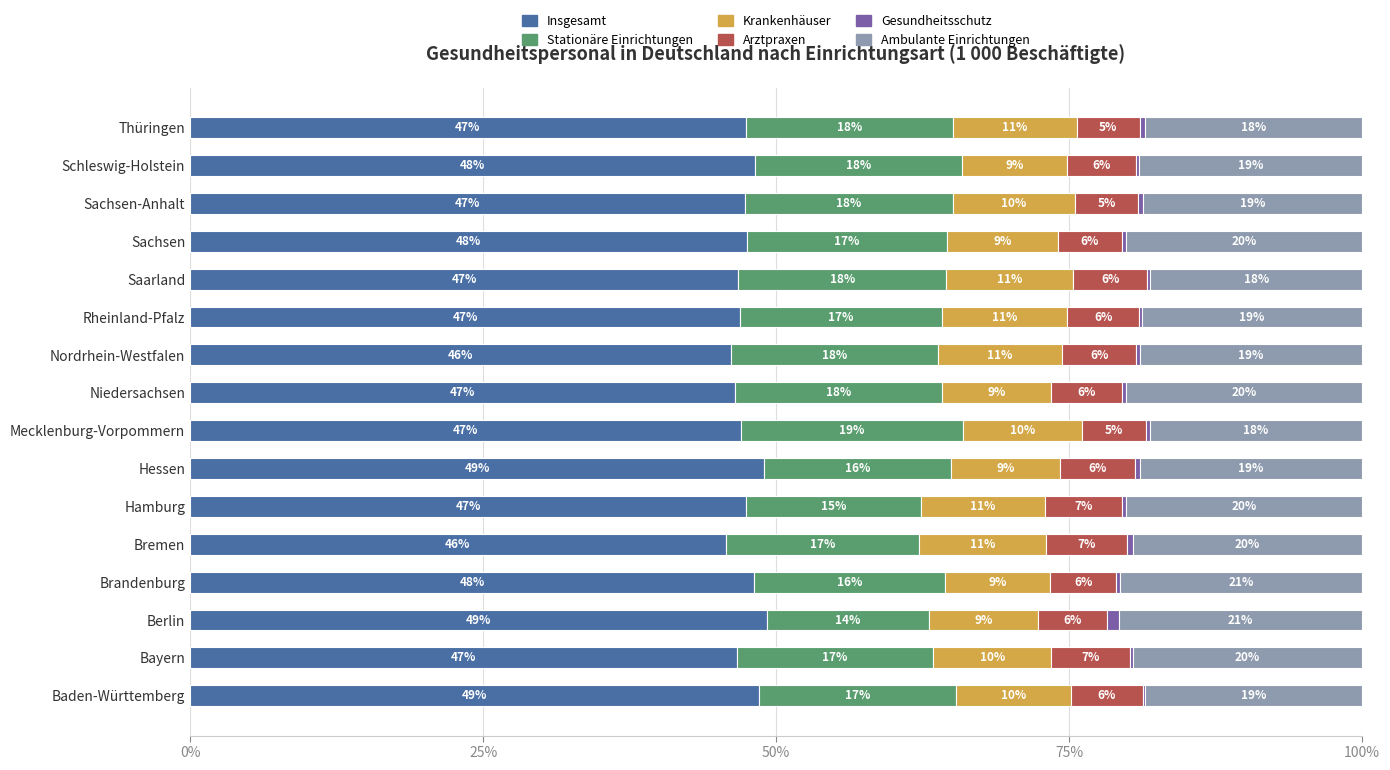

Is it true that Insgesamt equals 80.2 at Berlin?

False